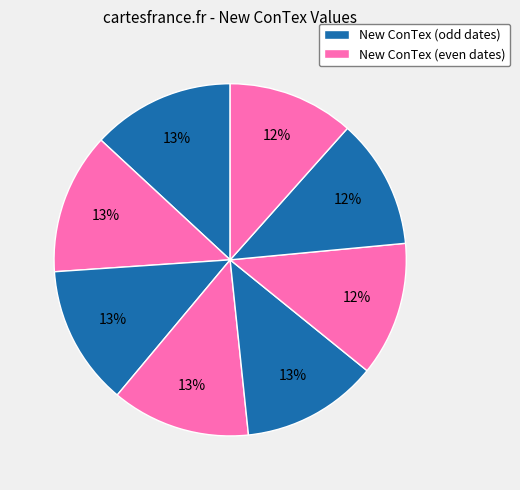

How many slices are in this pie chart?

8